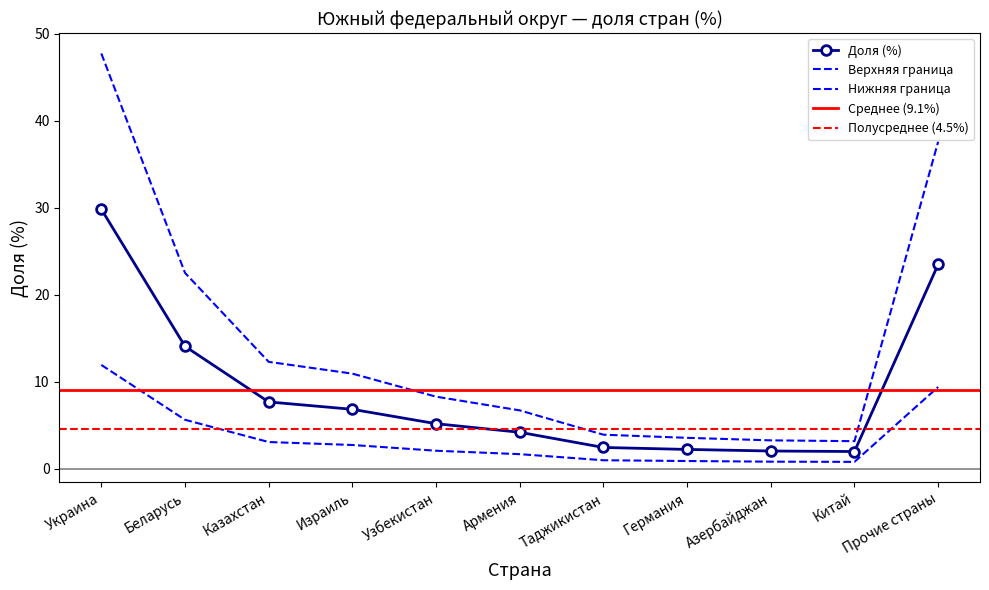

Rank the categories by value from highest to lowest.

Украина, Прочие страны, Беларусь, Казахстан, Израиль, Узбекистан, Армения, Таджикистан, Германия, Азербайджан, Китай